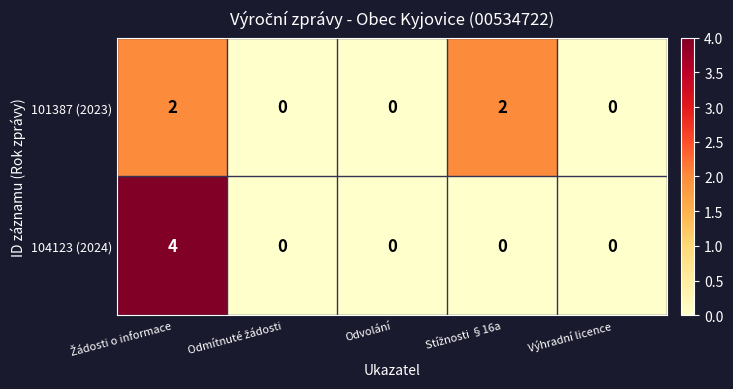

Which series has the widest spread of values?

104123 (2024)